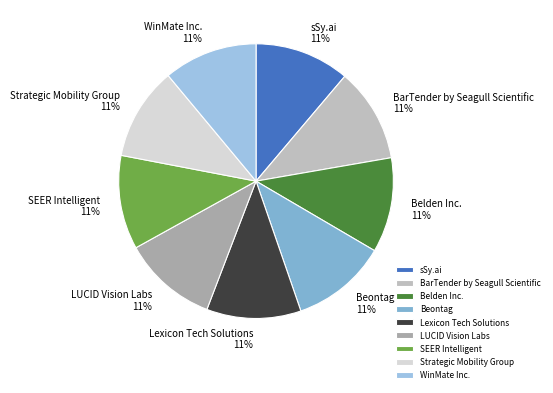

What percentage is the Beontag slice, to the nearest percent?

11%